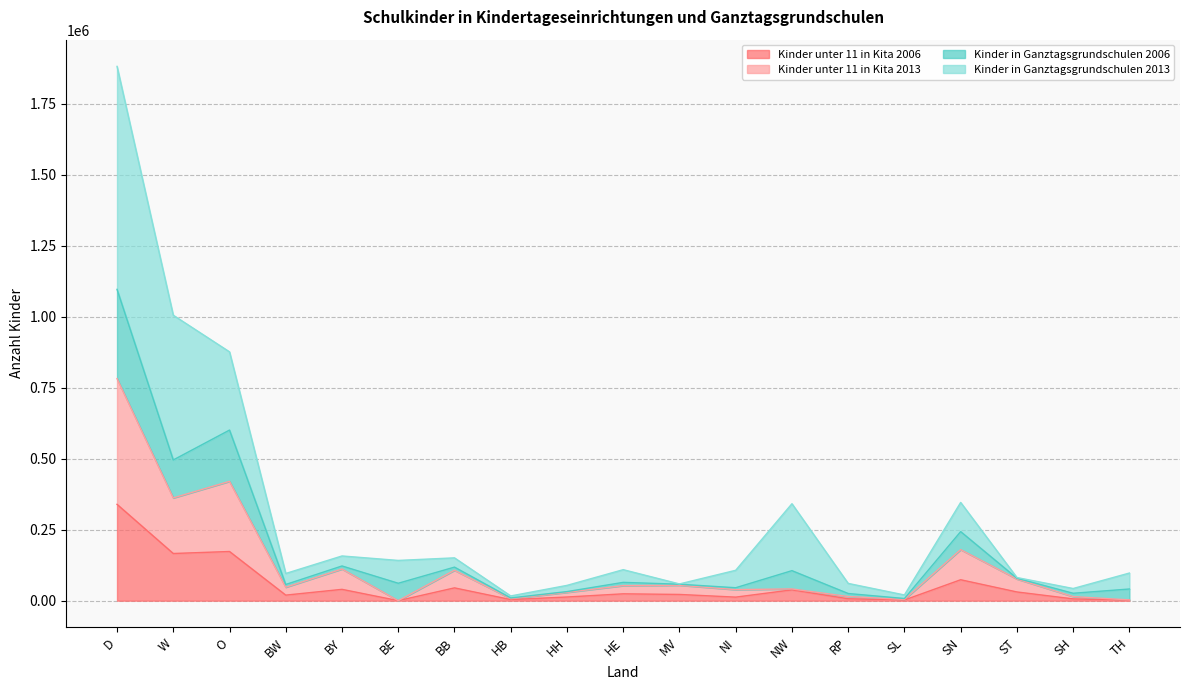

The Kinder unter 11 in Kita 2006 series shows 68003 at BY. True or false?

False